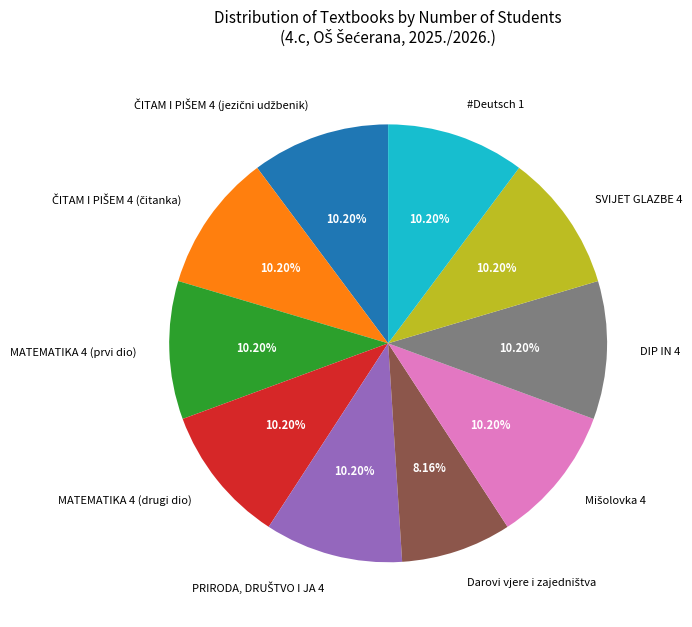

Does any single category account for the majority?

No